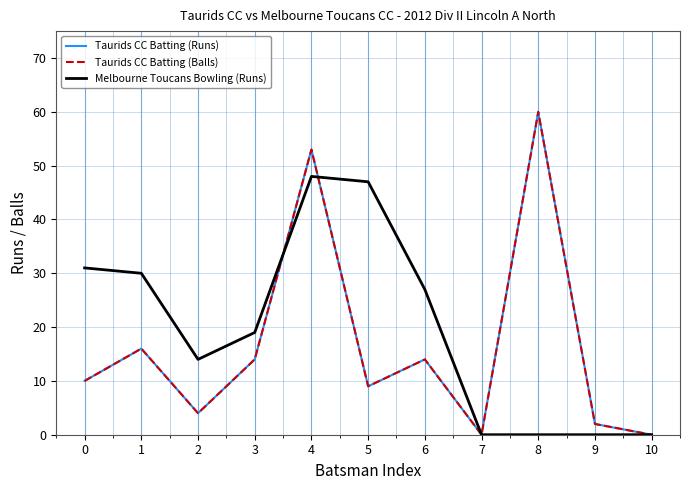

Does the chart display data point markers on the line(s)?

No